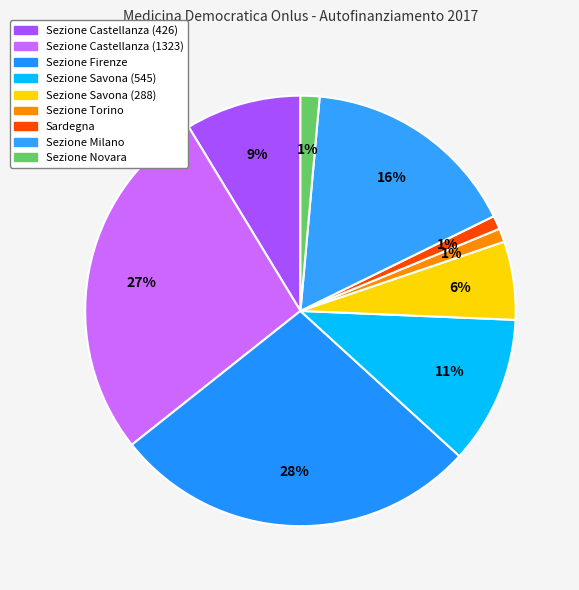

Does Sezione Torino account for over 50% of the chart?

No